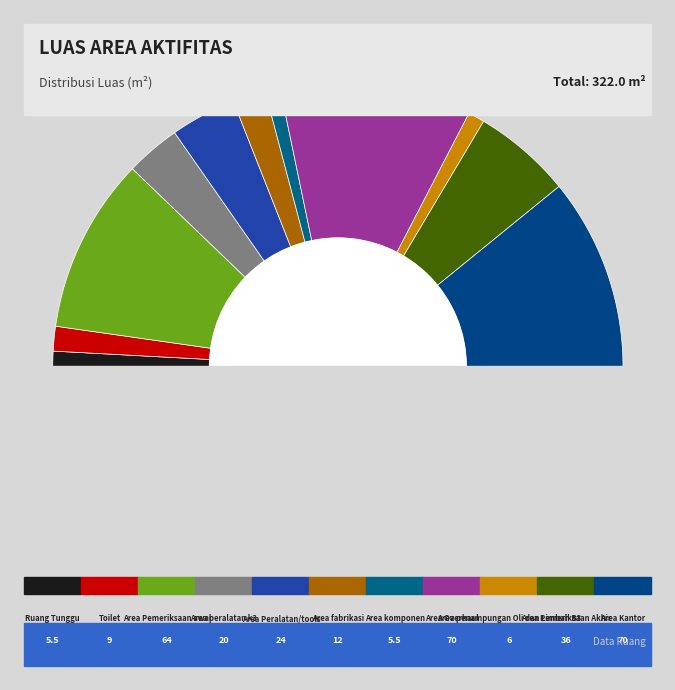

Does any single category account for the majority?

No